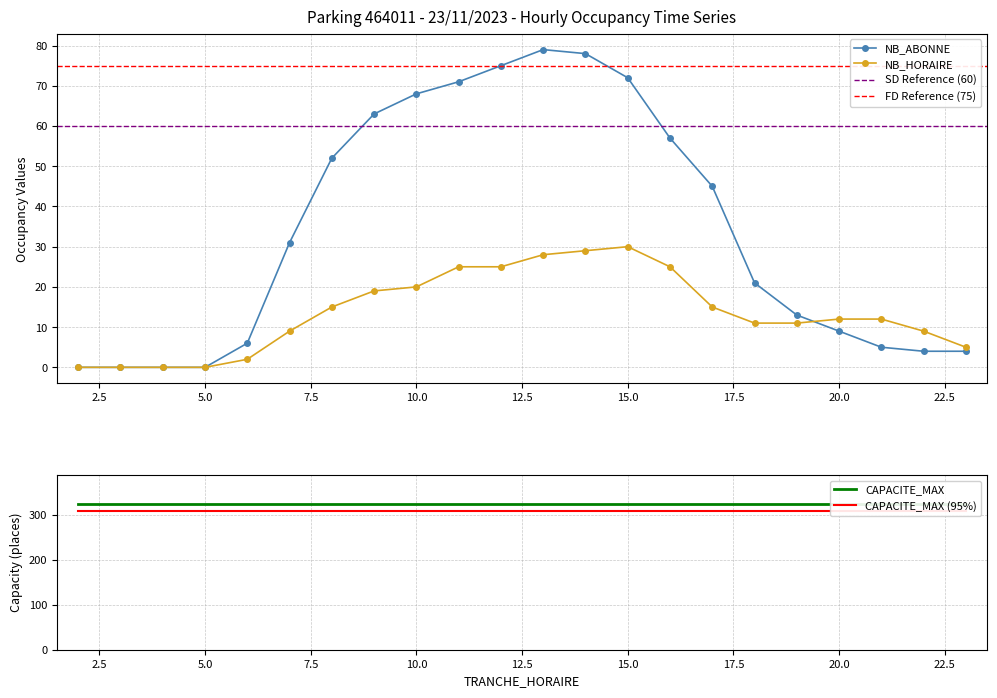

How many values in the NB_HORAIRE series are below 12?

10